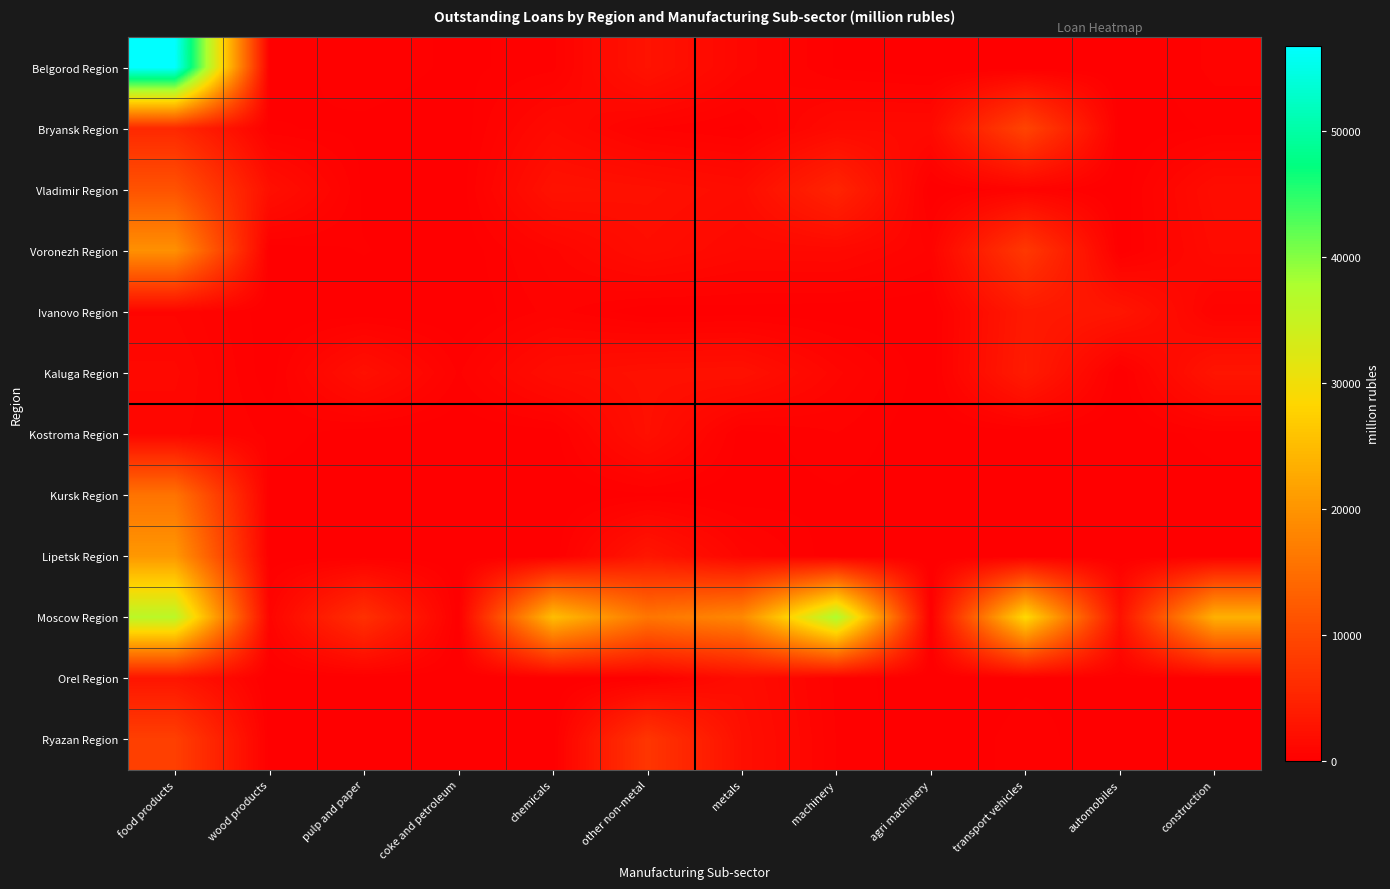

At which category is the sum across all series the highest?

food products